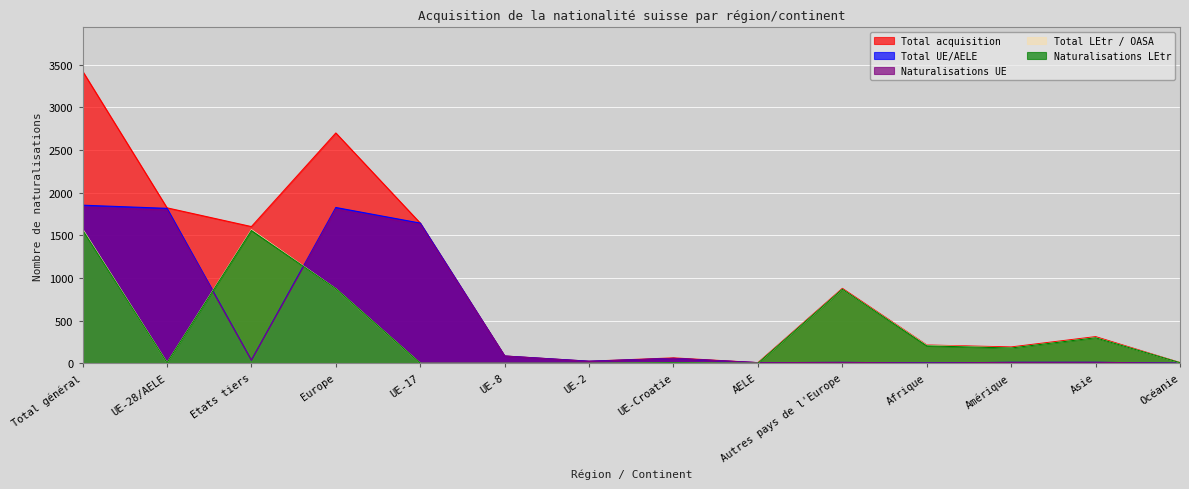

Is the value of Naturalisations LEtr at UE-28/AELE greater than the value of Total acquisition at Etats tiers?

No